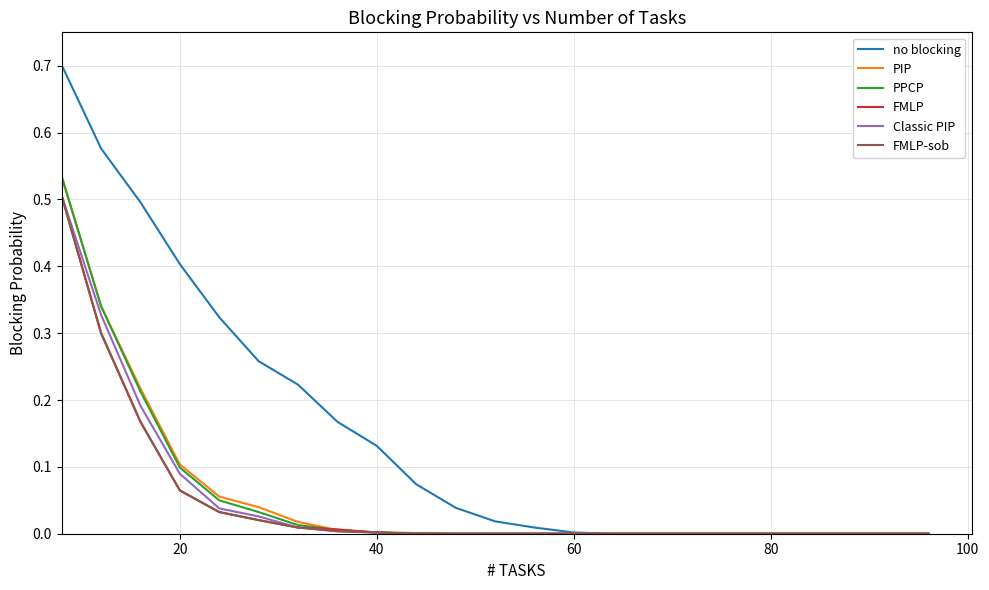

What is the maximum value shown in the chart?

0.7